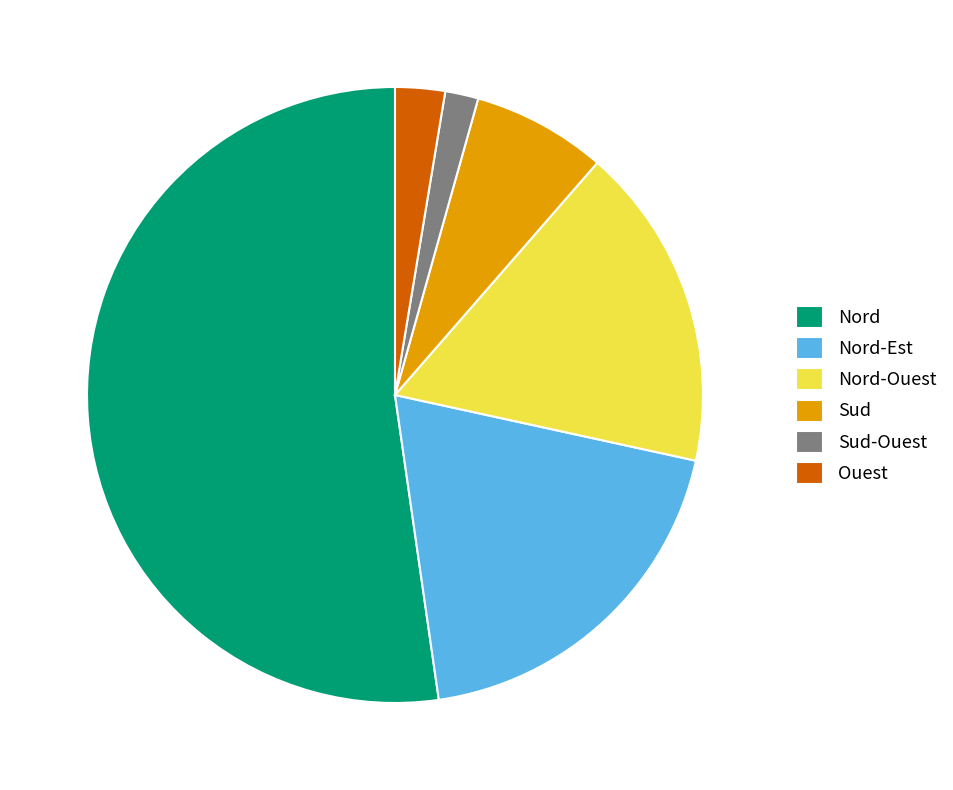

Combined, do Ouest and Sud-Ouest account for over 50%?

No